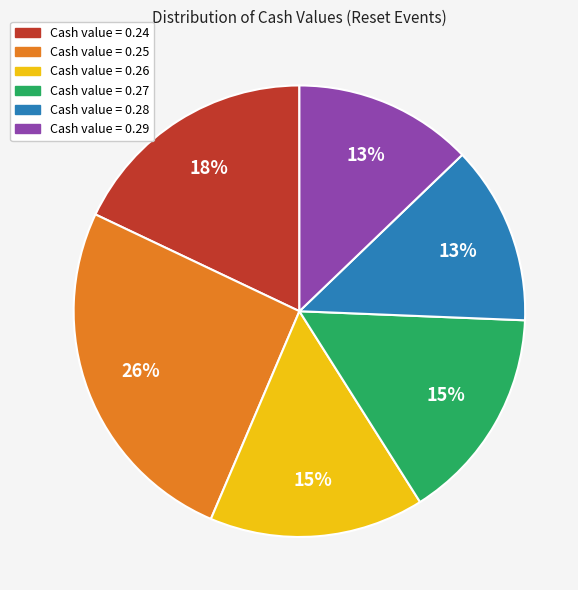

To the nearest percent, what is the average slice percentage?

17%